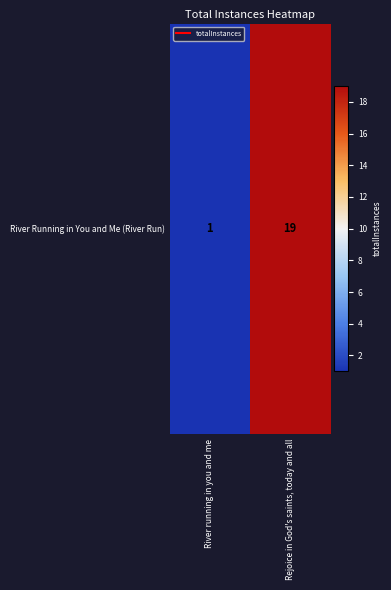

Reading left to right, transcribe all the data shown in this chart.

River running in you and me=1	Rejoice in God's saints, today and all=19